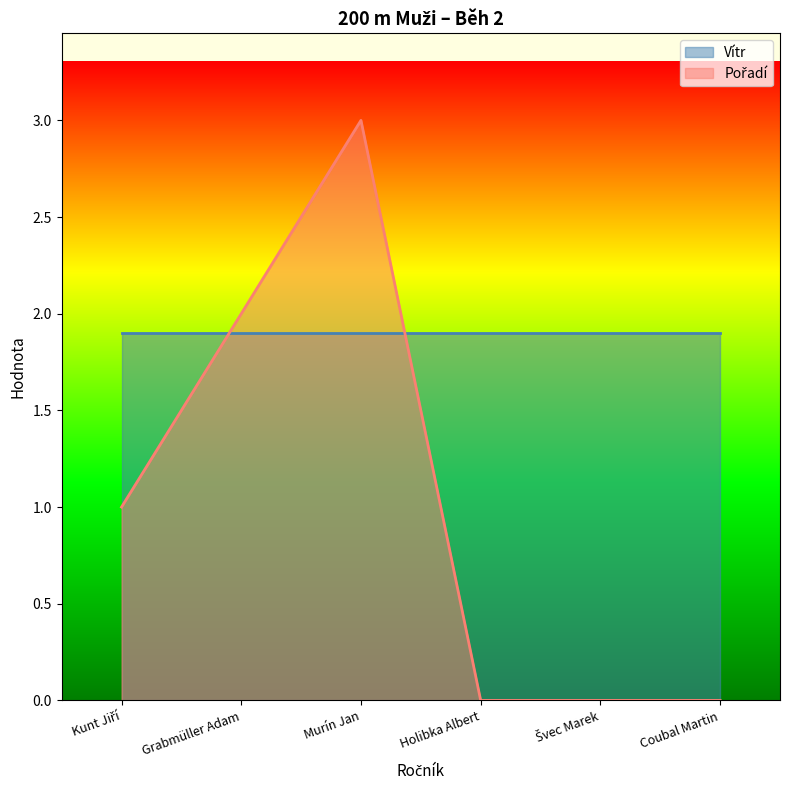

What position from the left is Coubal Martin?

6